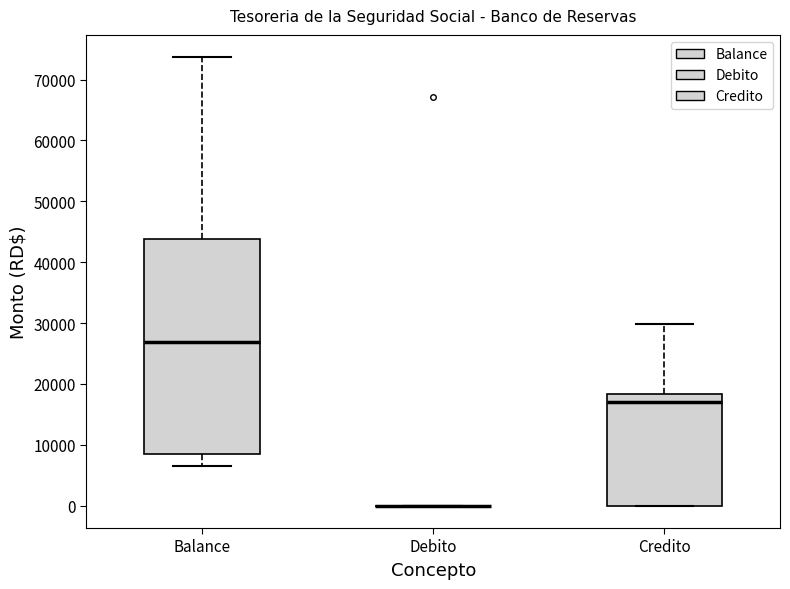

Comparing the boxes themselves (not the whiskers), which one is the tallest?

Balance